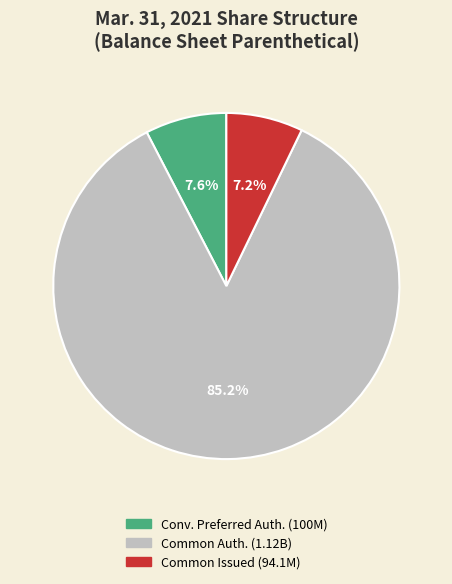

How many segments does this pie chart have?

3